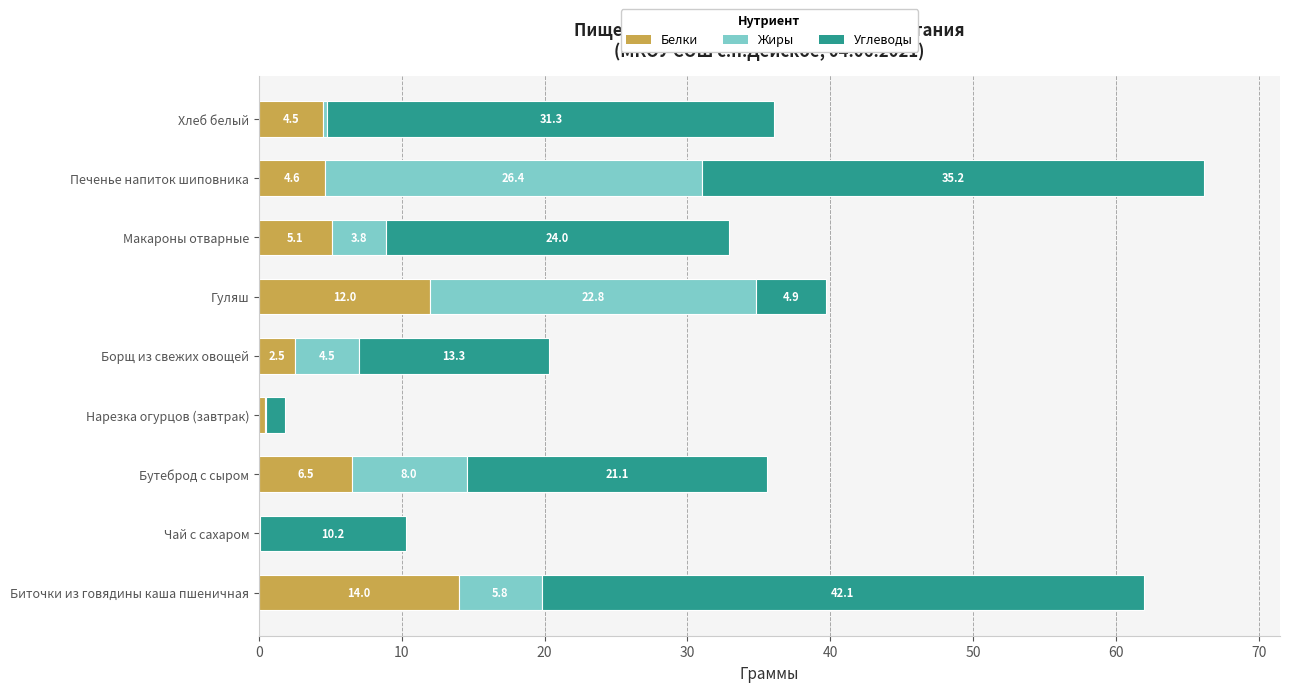

What is the sum of the Белки values at Хлеб белый and Борщ из свежих овощей?

7.0